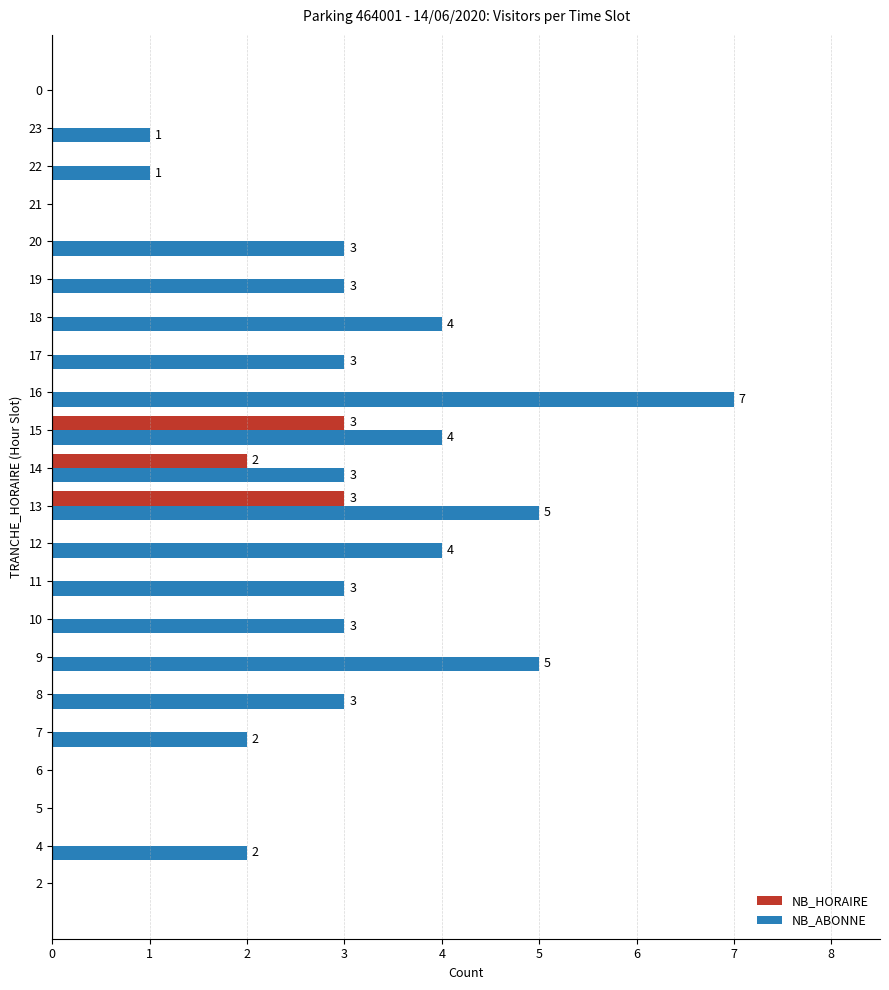

Which series has the largest total across all categories?

NB_ABONNE